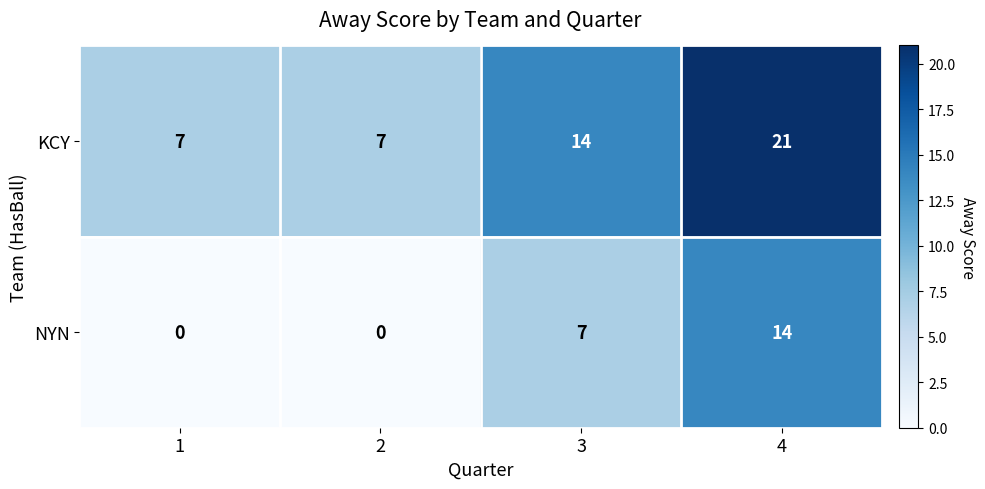

Which label corresponds to the largest value in the chart?

4